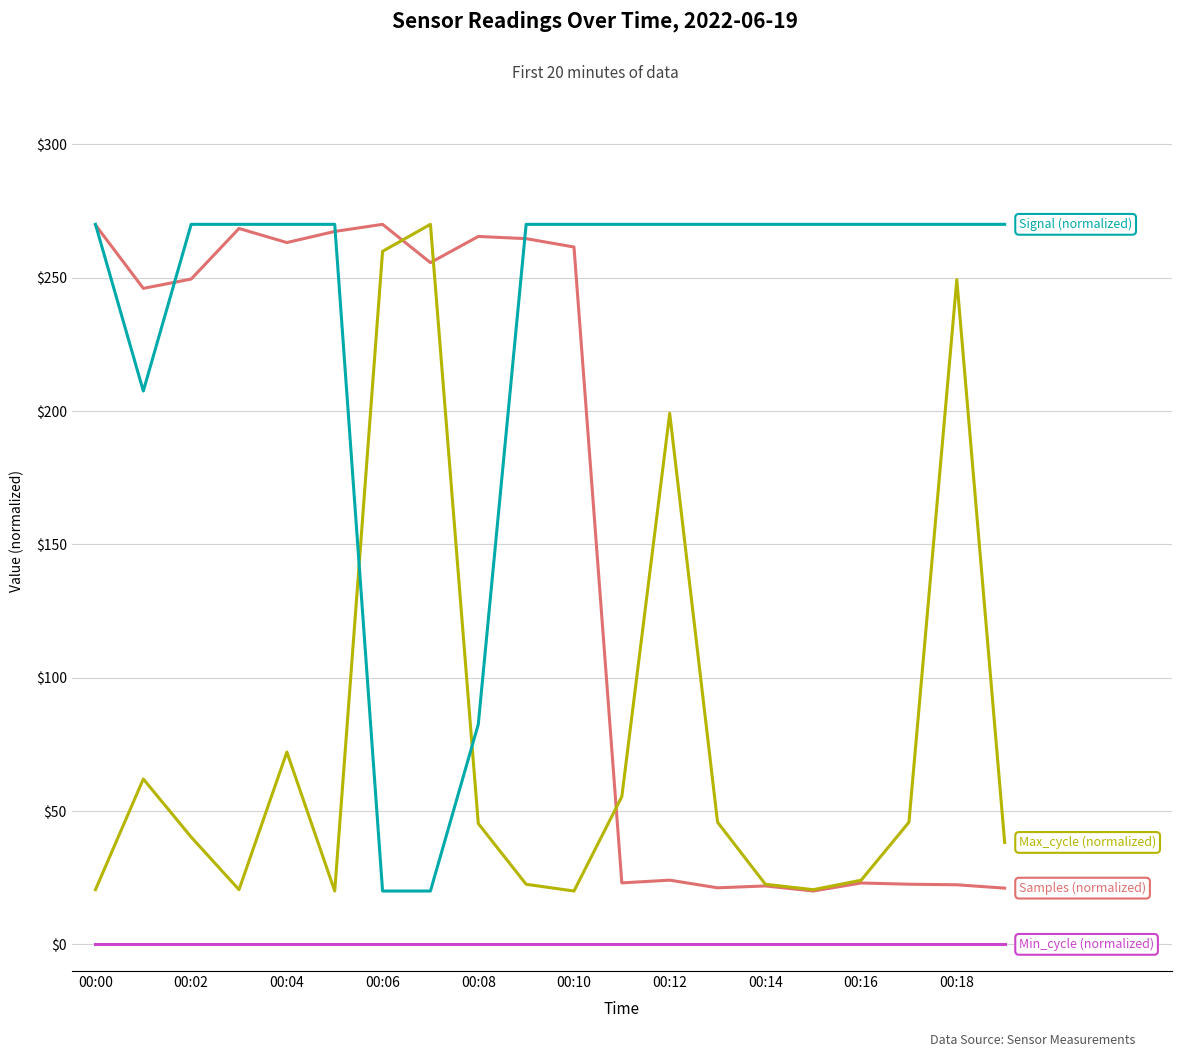

What is the maximum value shown in the chart?

270.0